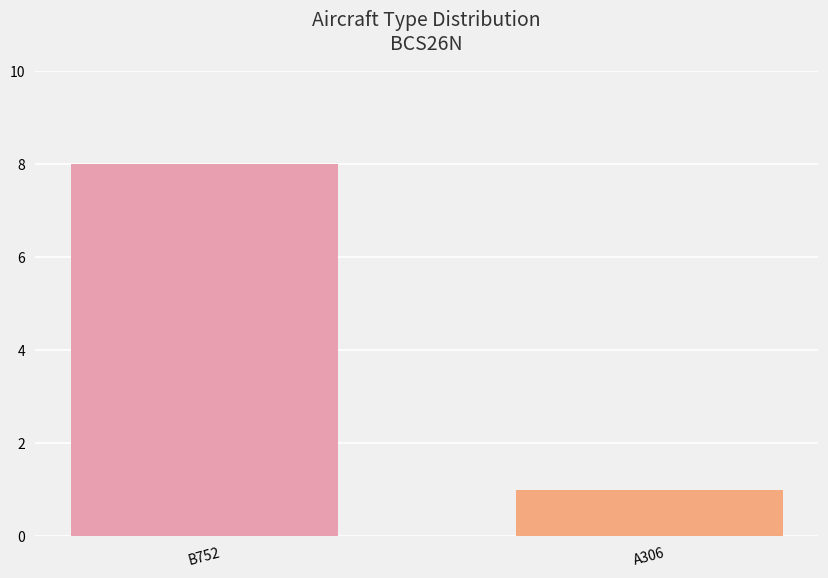

What value does the data have at A306?

1